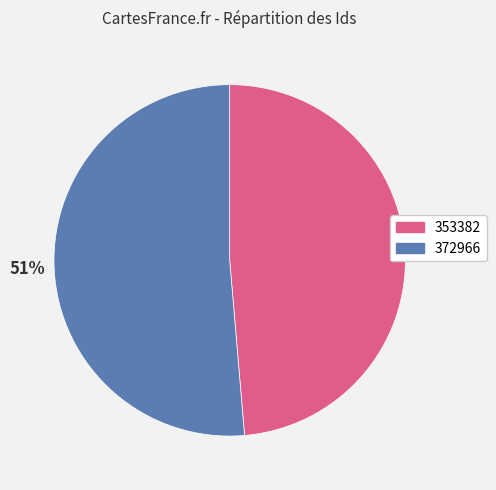

Does 353382 account for over 50% of the chart?

No